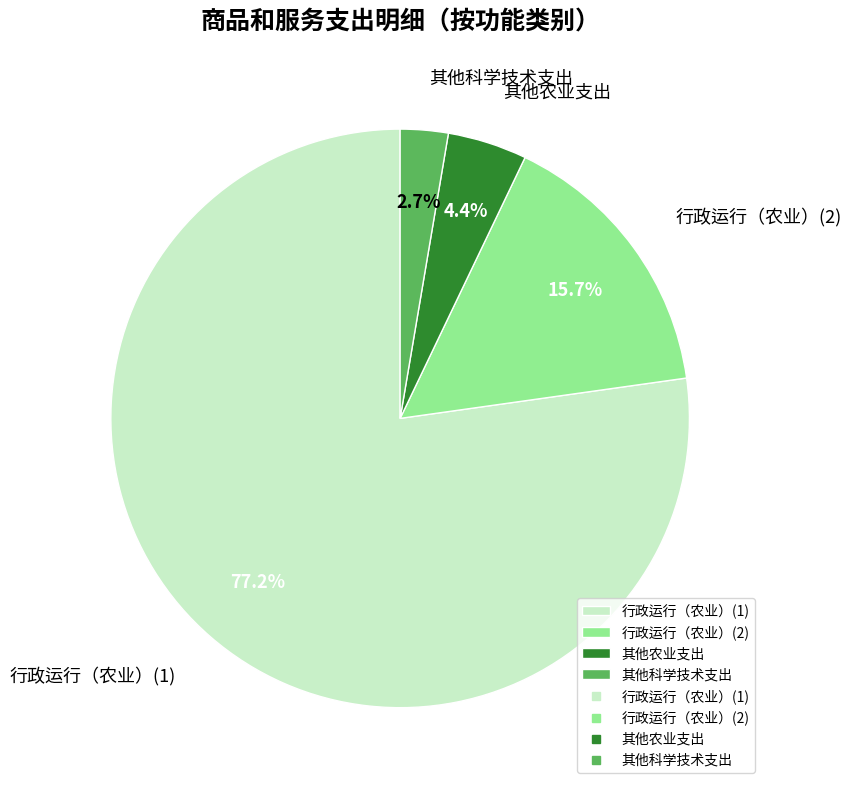

The 其他农业支出 slice represents 4% of the pie. True or false?

True